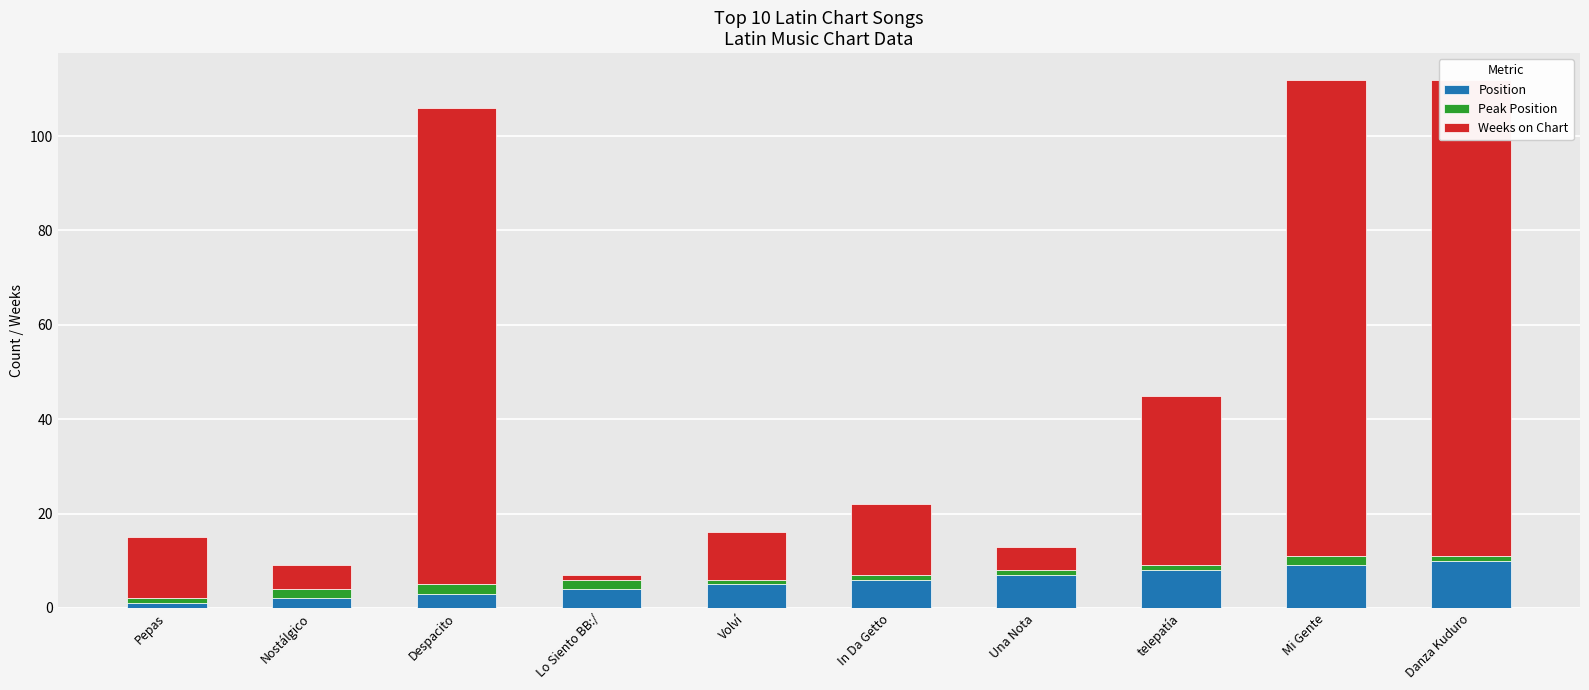

Reading right to left, transcribe all the data shown in this chart.

Position: Danza Kuduro=10	Mi Gente=9	telepatía=8	Una Nota=7	In Da Getto=6	Volví=5	Lo Siento BB:/=4	Despacito=3	Nostálgico=2	Pepas=1
Peak Position: Danza Kuduro=1	Mi Gente=2	telepatía=1	Una Nota=1	In Da Getto=1	Volví=1	Lo Siento BB:/=2	Despacito=2	Nostálgico=2	Pepas=1
Weeks on Chart: Danza Kuduro=101	Mi Gente=101	telepatía=36	Una Nota=5	In Da Getto=15	Volví=10	Lo Siento BB:/=1	Despacito=101	Nostálgico=5	Pepas=13